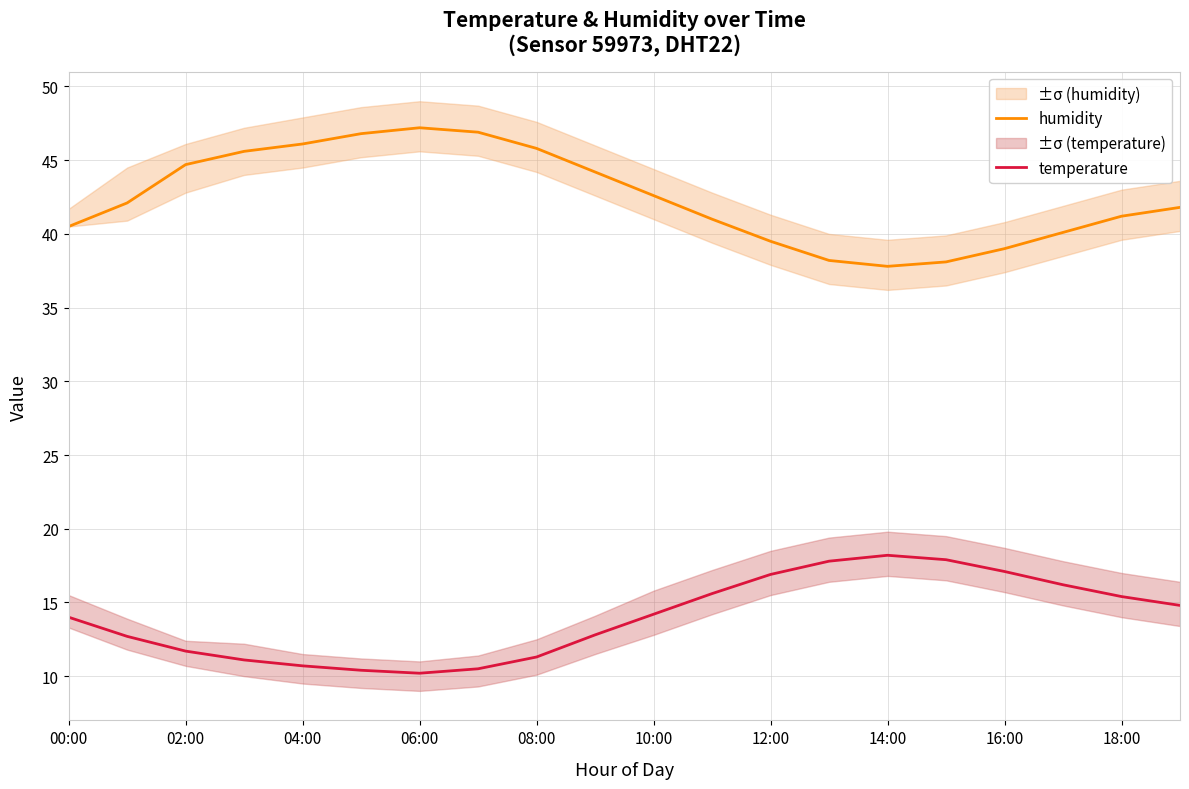

True or false: humidity and temperature intersect in this chart.

False